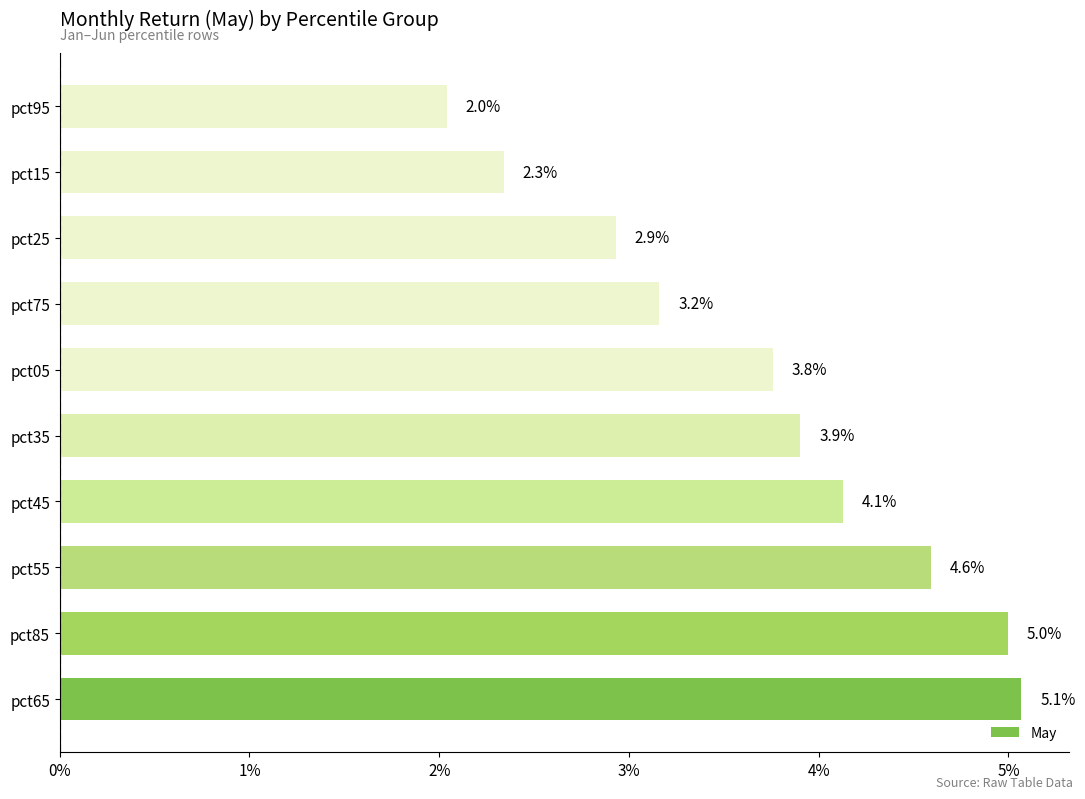

Does the chart contain any negative values?

No